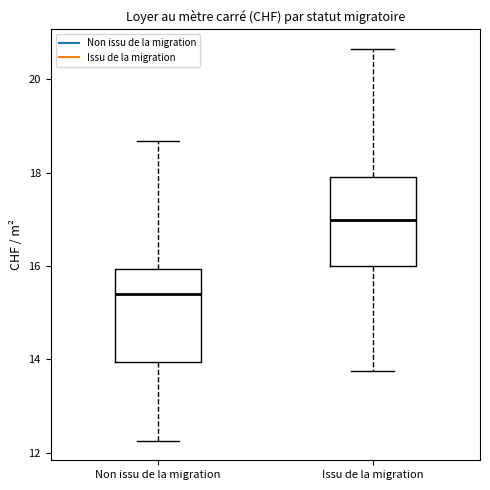

Reading left to right, read every box against the y-axis: the position of its median line, the range the box covers, and the ends of its whiskers. The values are not printed on the chart, so give them approximately, as read against the axis.

Non issu de la migration: median 15.4, box 14.0 to 16.0, whiskers 12.2 to 18.6
Issu de la migration: median 17.0, box 16.0 to 18.0, whiskers 13.8 to 20.6